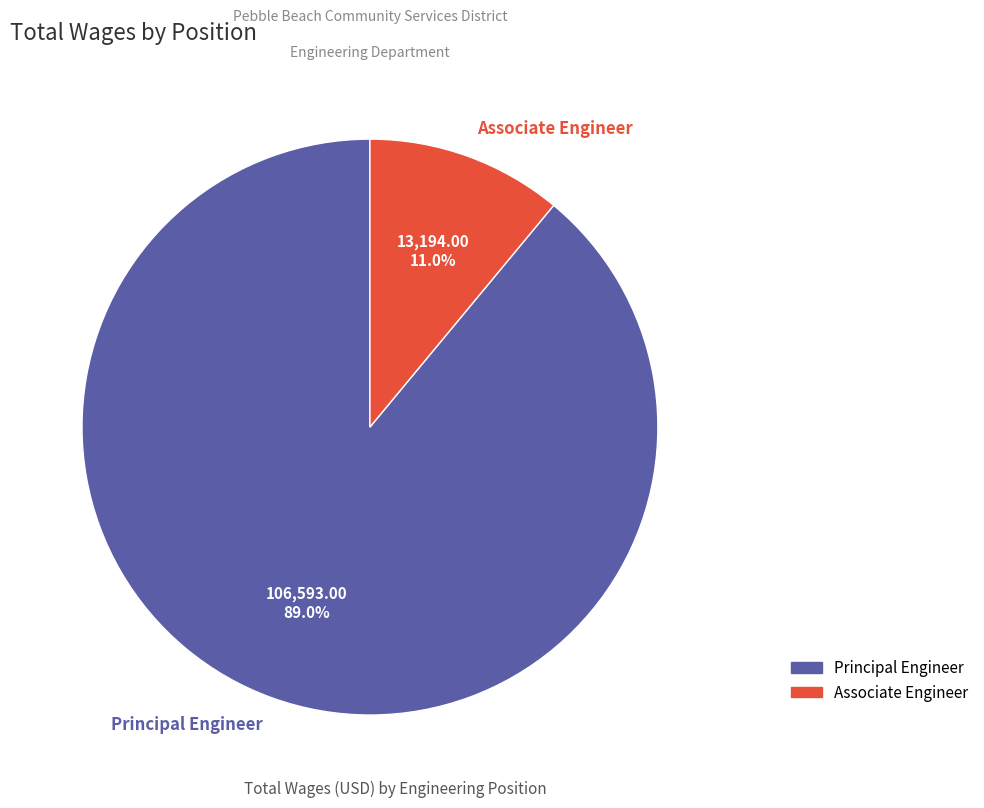

Which has a higher value, Associate Engineer or Principal Engineer?

Principal Engineer